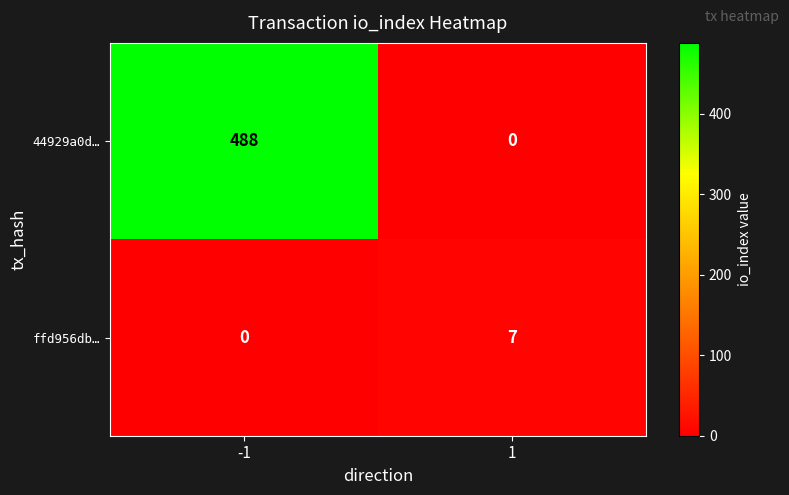

What is the total value across all series at 1?

7